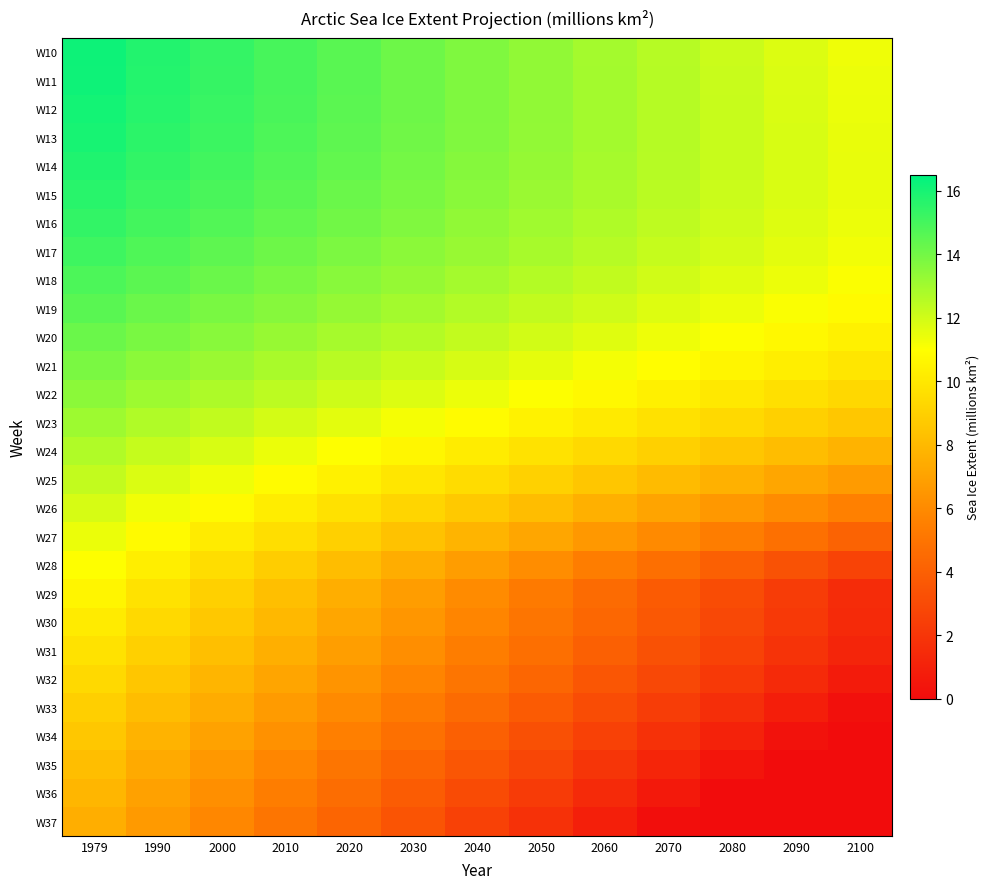

Rank the series at 1990 from lowest to highest value.

W37, W36, W35, W34, W33, W32, W31, W30, W29, W28, W27, W26, W25, W24, W23, W22, W21, W20, W19, W18, W17, W16, W15, W14, W13, W12, W11, W10